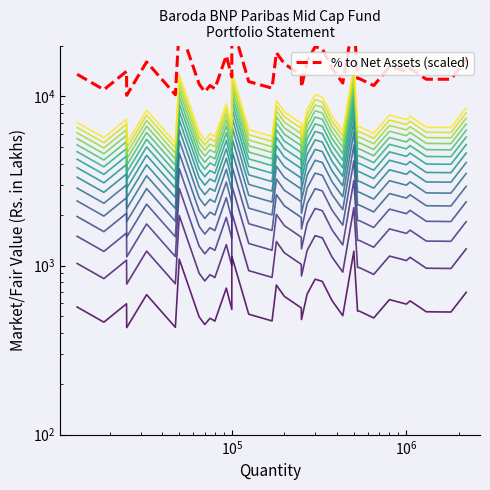

Reading left to right, what are all the values shown in this chart?

13520.0	10960.0	14080.0	10160.0	16000.0	10240.0	25920.0	11840.0	10640.0	11600.0	11120.0	17440.0	13040.0	26960.0	12240.0	11200.0	18160.0	15600.0	13360.0	11360.0	16080.0	19680.0	19120.0	14720.0	12000.0	28800.0	12800.0	12720.0	11600.0	14960.0	14080.0	14640.0	12640.0	12640.0	16480.0